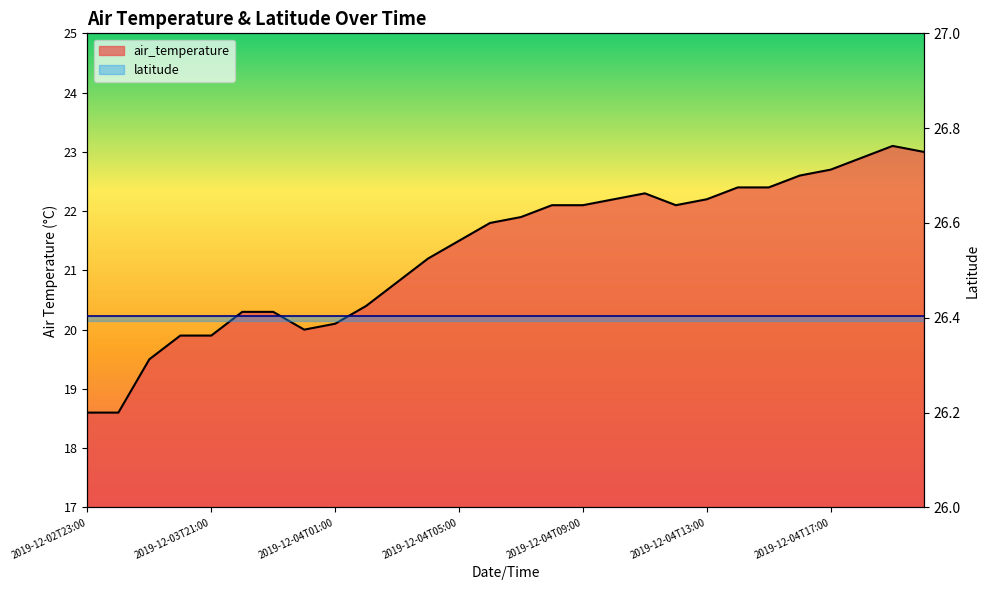

Is it true that the value at 2019-12-04T10:00 is 36.5?

False